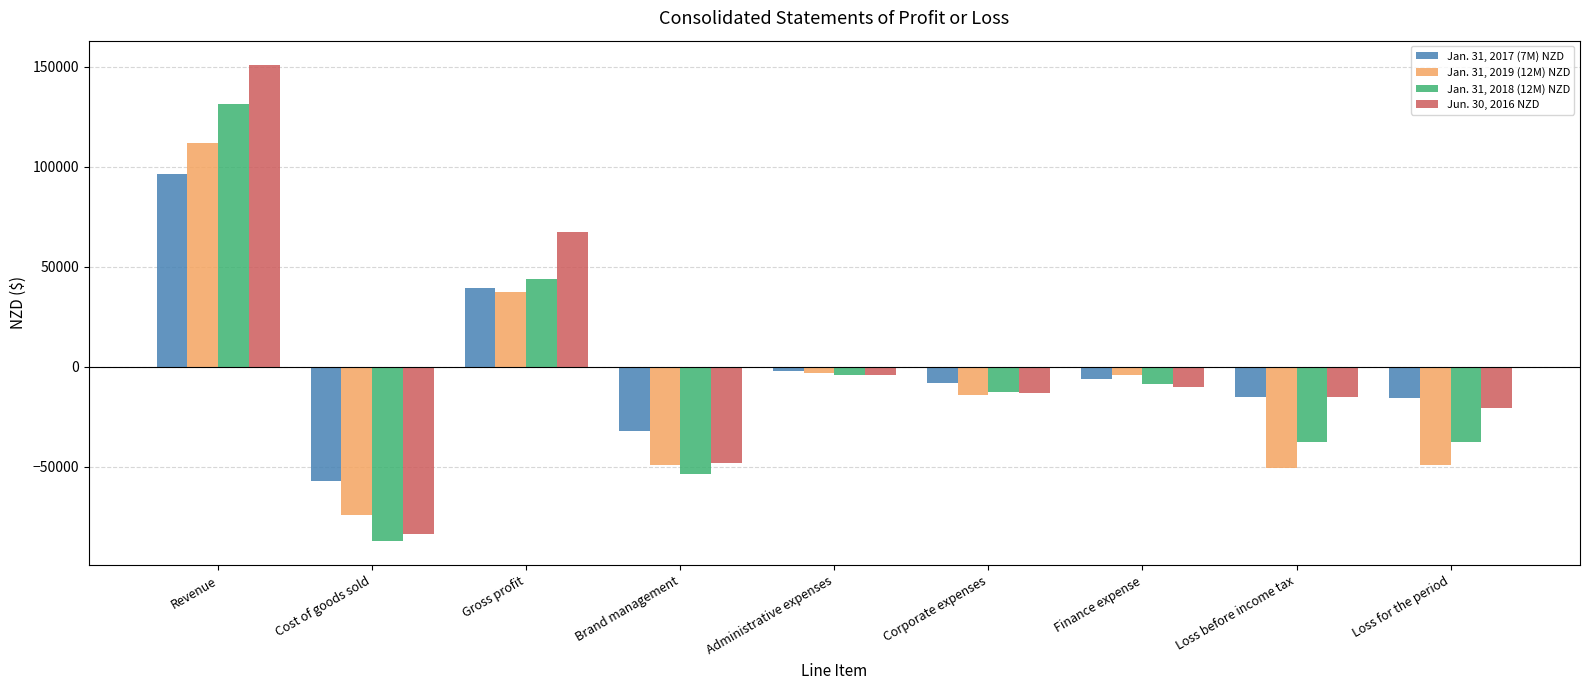

What is the approximate value of Jun. 30, 2016 NZD at Administrative expenses?

-4090